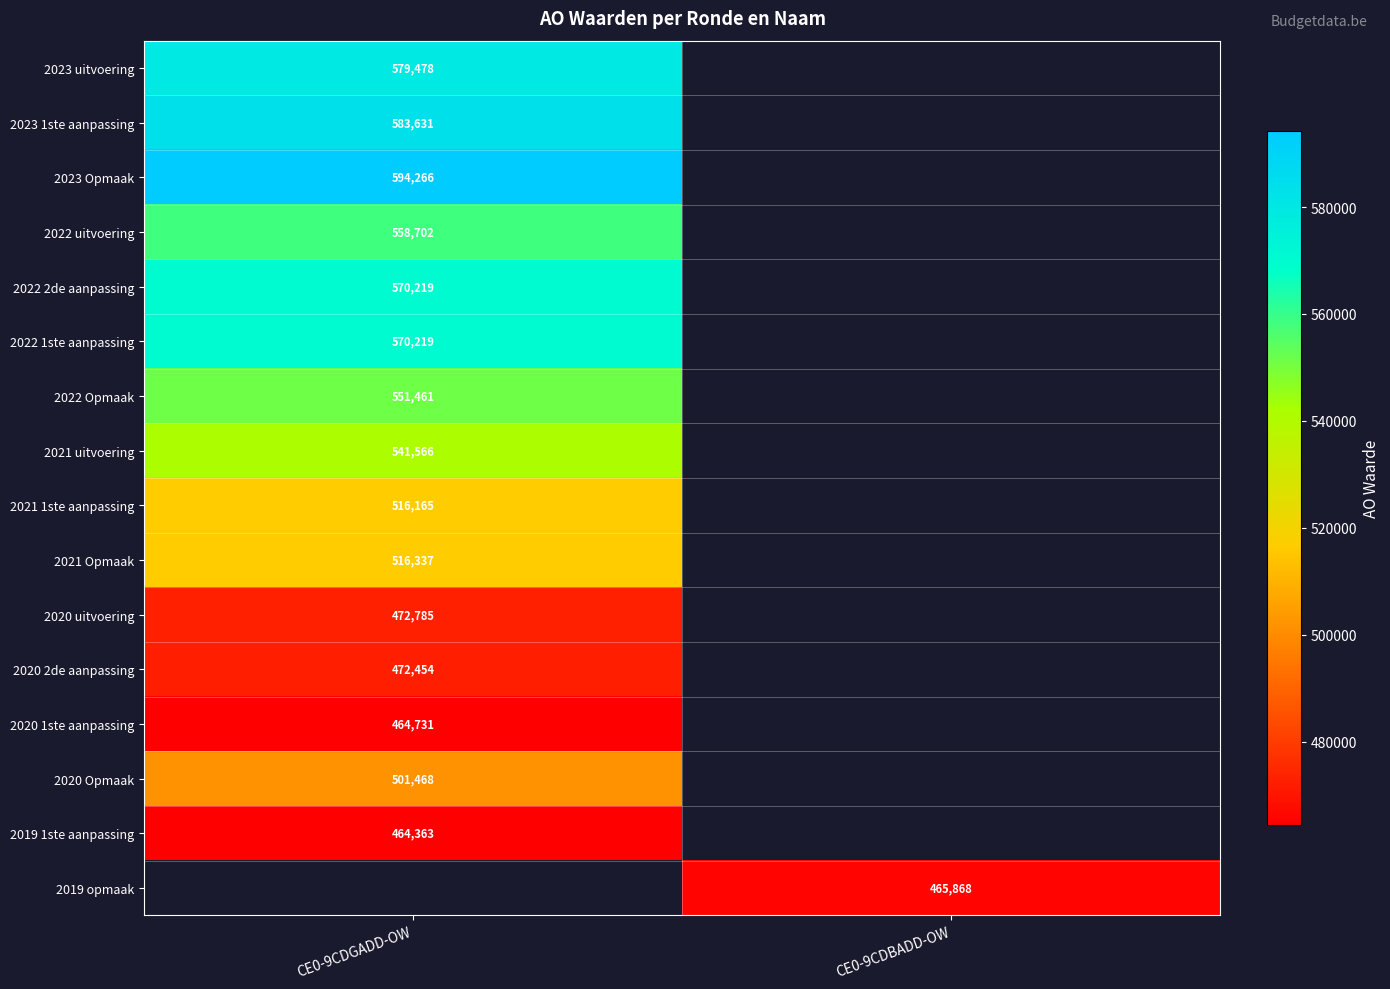

The 2022 Opmaak series shows 551461 at CE0-9CDGADD-OW. True or false?

True